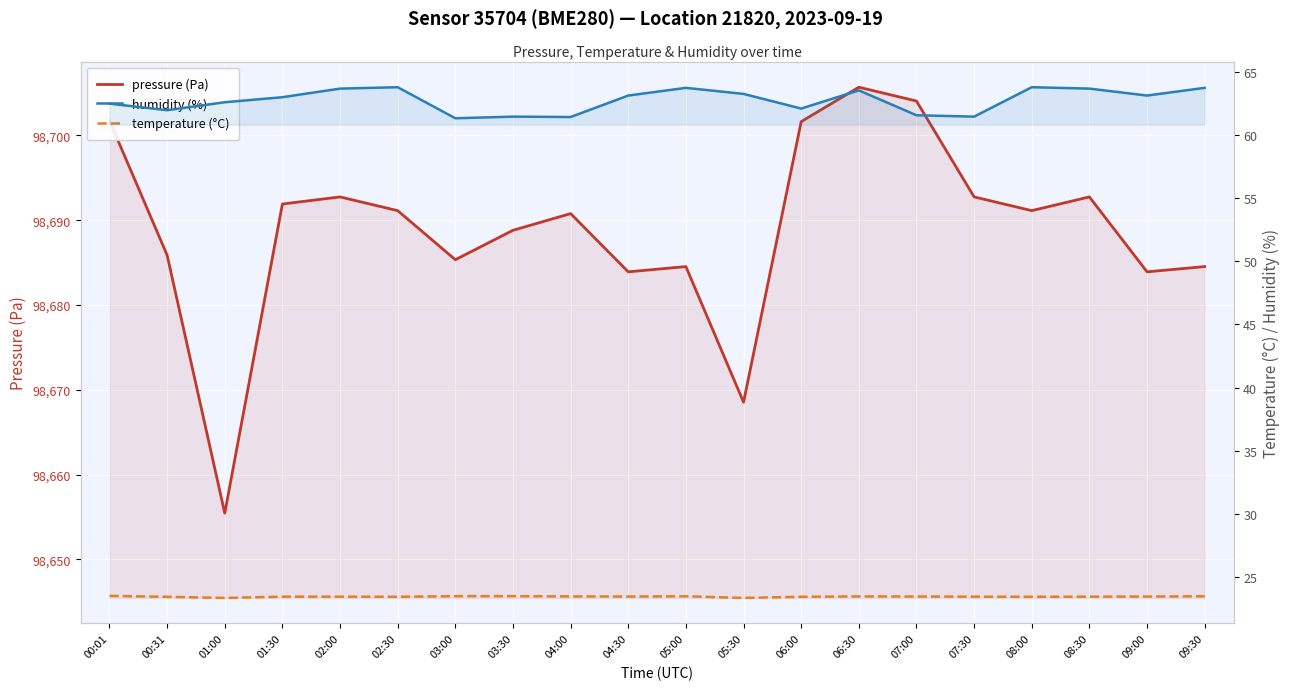

Reading left to right, transcribe all the data shown in this chart.

pressure (Pa): 98701.8	98685.9	98655.4	98691.9	98692.8	98691.1	98685.3	98688.8	98690.8	98683.9	98684.5	98668.5	98701.6	98705.7	98704.1	98692.8	98691.1	98692.8	98683.9	98684.5
humidity (%): 62.5	62.0	62.6	63.0	63.7	63.8	61.3	61.5	61.4	63.1	63.7	63.3	62.1	63.5	61.6	61.5	63.8	63.7	63.1	63.7
temperature (°C): 23.5	23.4	23.3	23.4	23.4	23.4	23.5	23.5	23.5	23.4	23.5	23.3	23.4	23.5	23.4	23.4	23.4	23.4	23.4	23.5